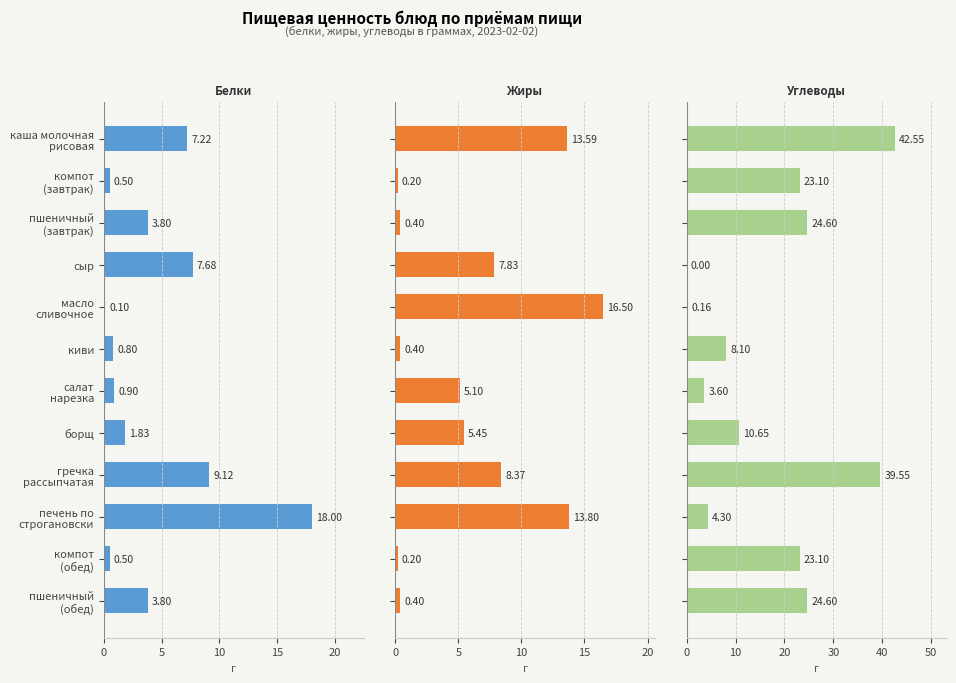

What is the difference between the second highest and second lowest values in the Жиры series?

13.6